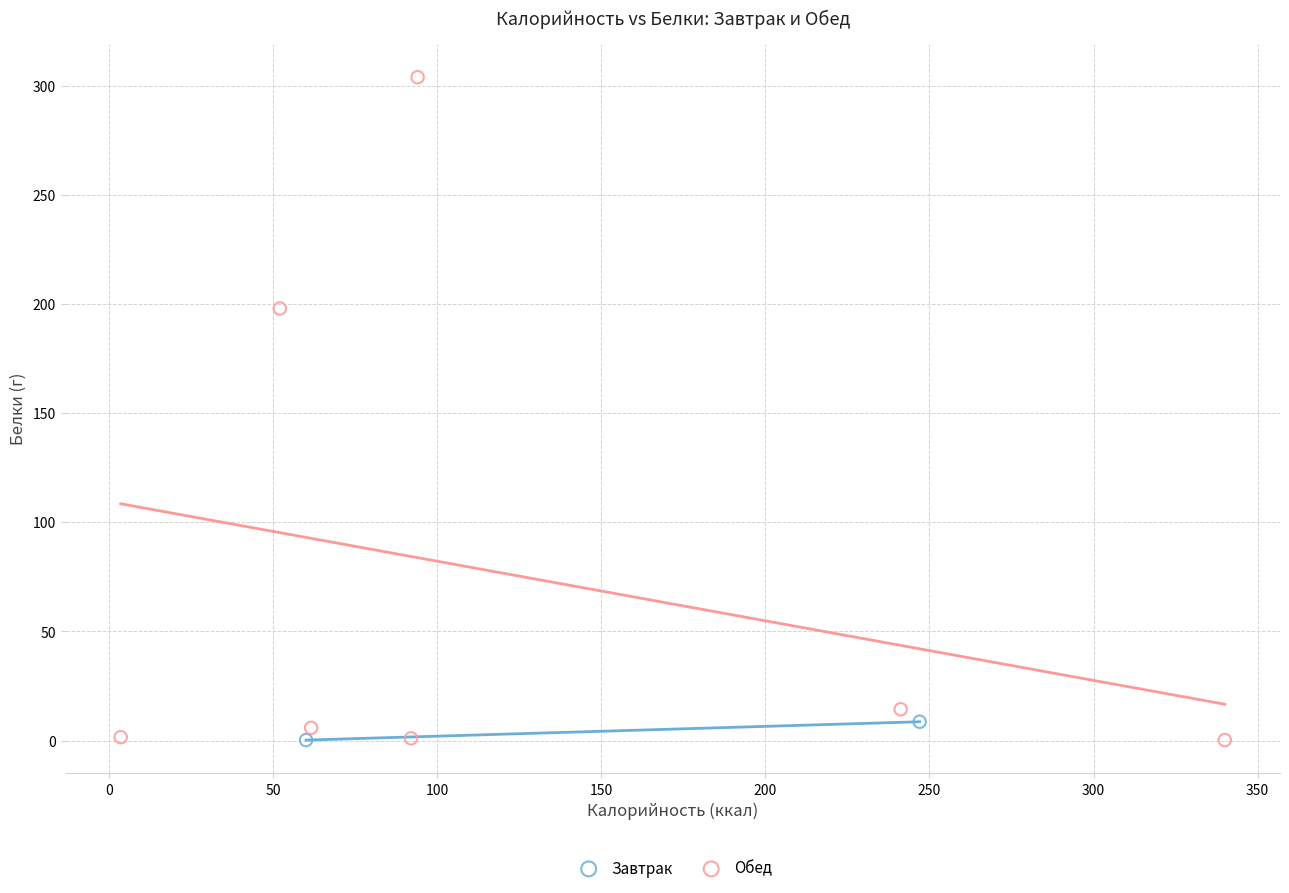

What are all the series names shown in the legend?

Завтрак, Обед